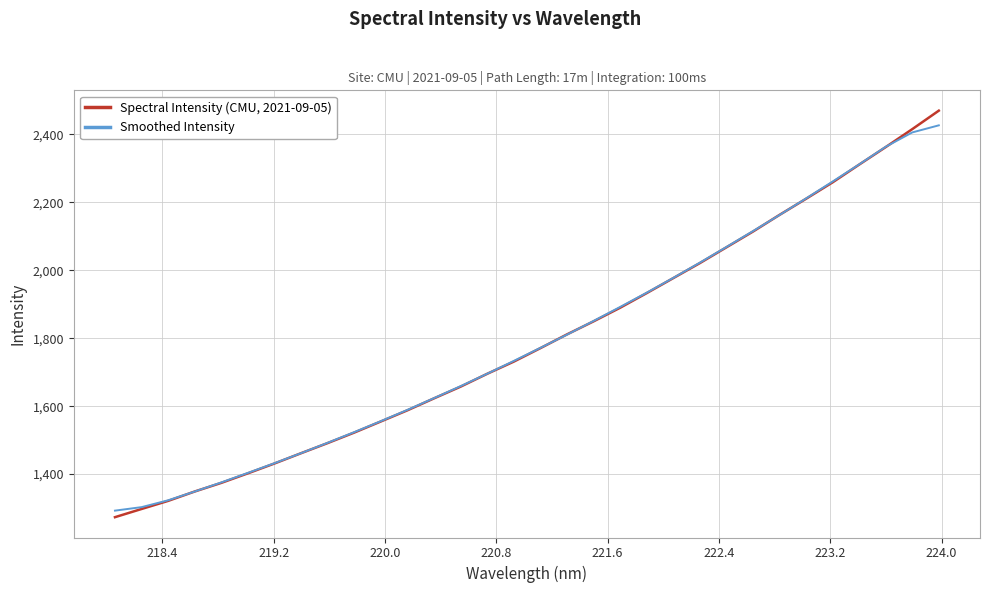

What is the minimum value for Smoothed Intensity?

1292.5